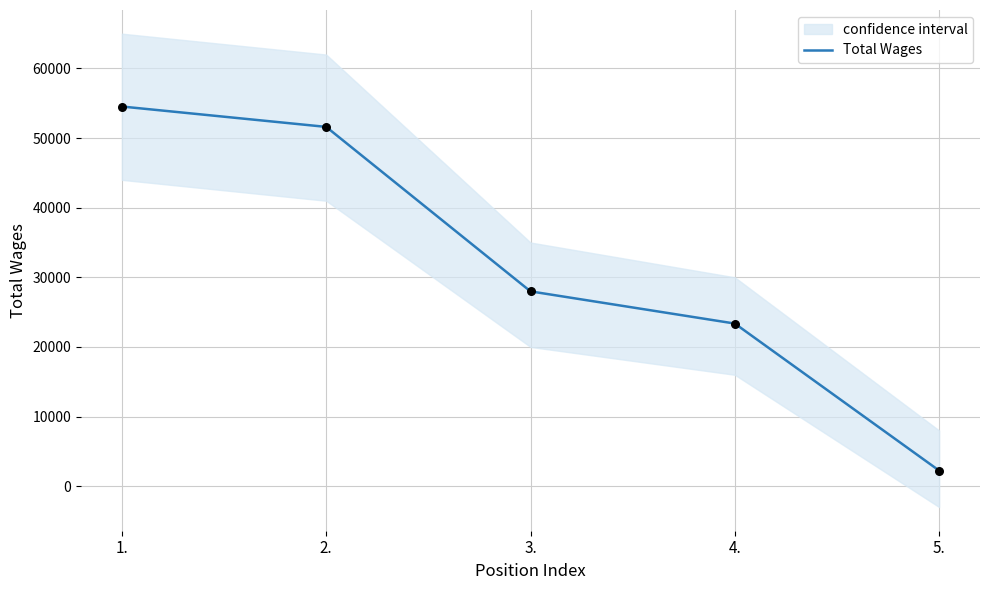

What is the change in value from 2. to 5.?

-49370